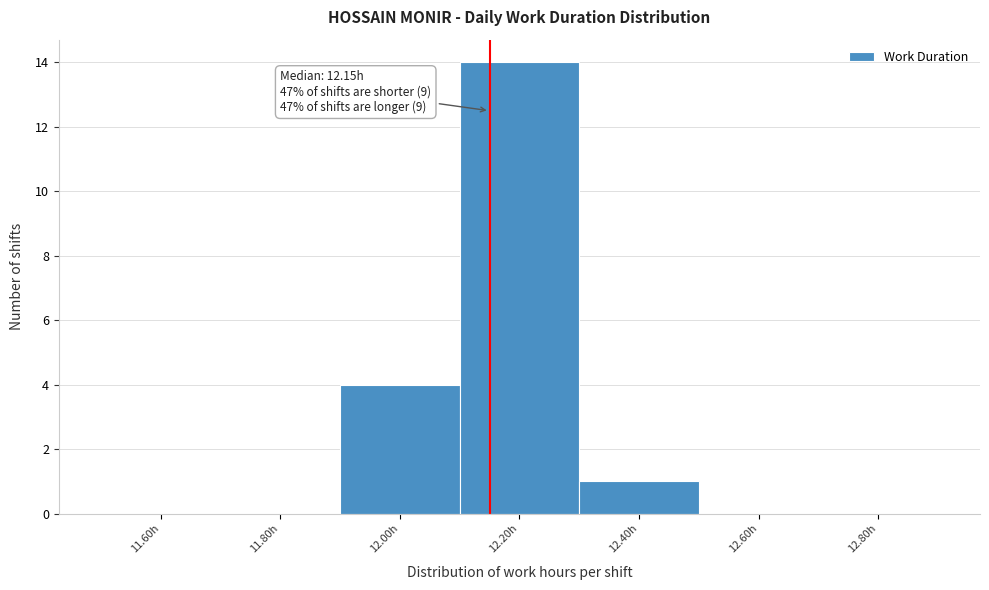

Which range on the x-axis has the tallest bar?

12.1 to 12.3